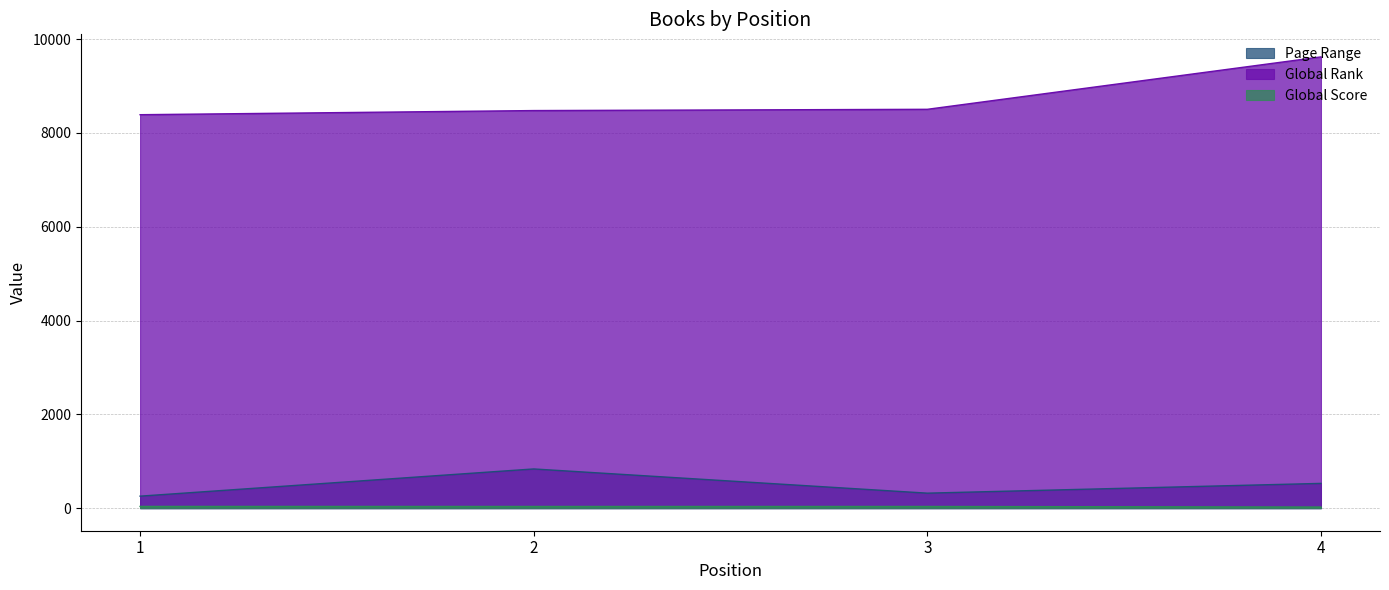

Reading left to right, what are all the values shown in this chart?

Page Range: 256	836	320	528
Global Rank: 8387	8475	8502	9619
Global Score: 37	36	36	24